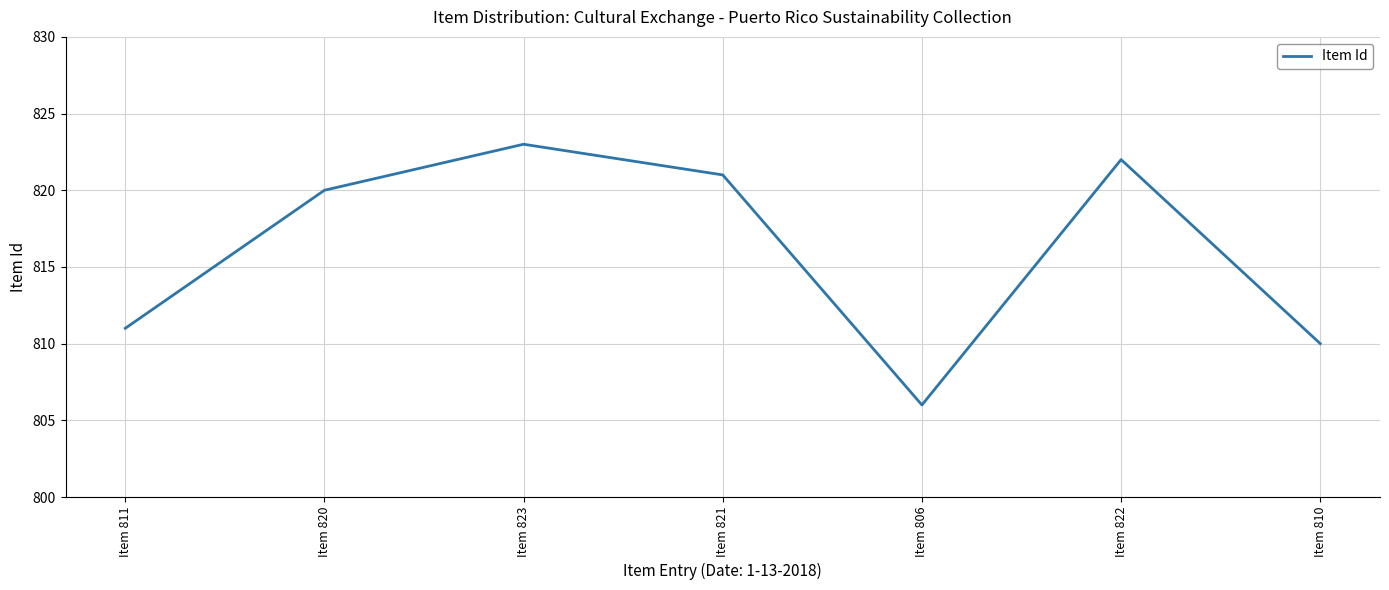

Where is the data nearest to the value 814?

Item 811